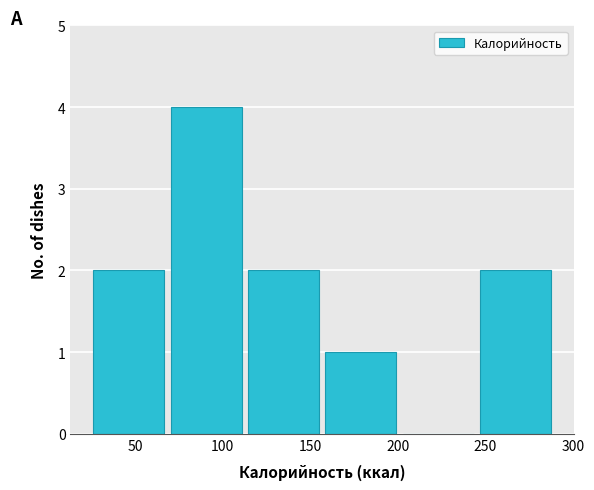

Reading left to right, list every bar in this chart as the range it spans on the x-axis followed by its height. Neither the bar edges nor the heights are printed on the chart, so give them approximately, as read against the axes.

25 to 70: 2
70 to 115: 4
115 to 160: 2
160 to 205: 1
205 to 245: 0
245 to 290: 2